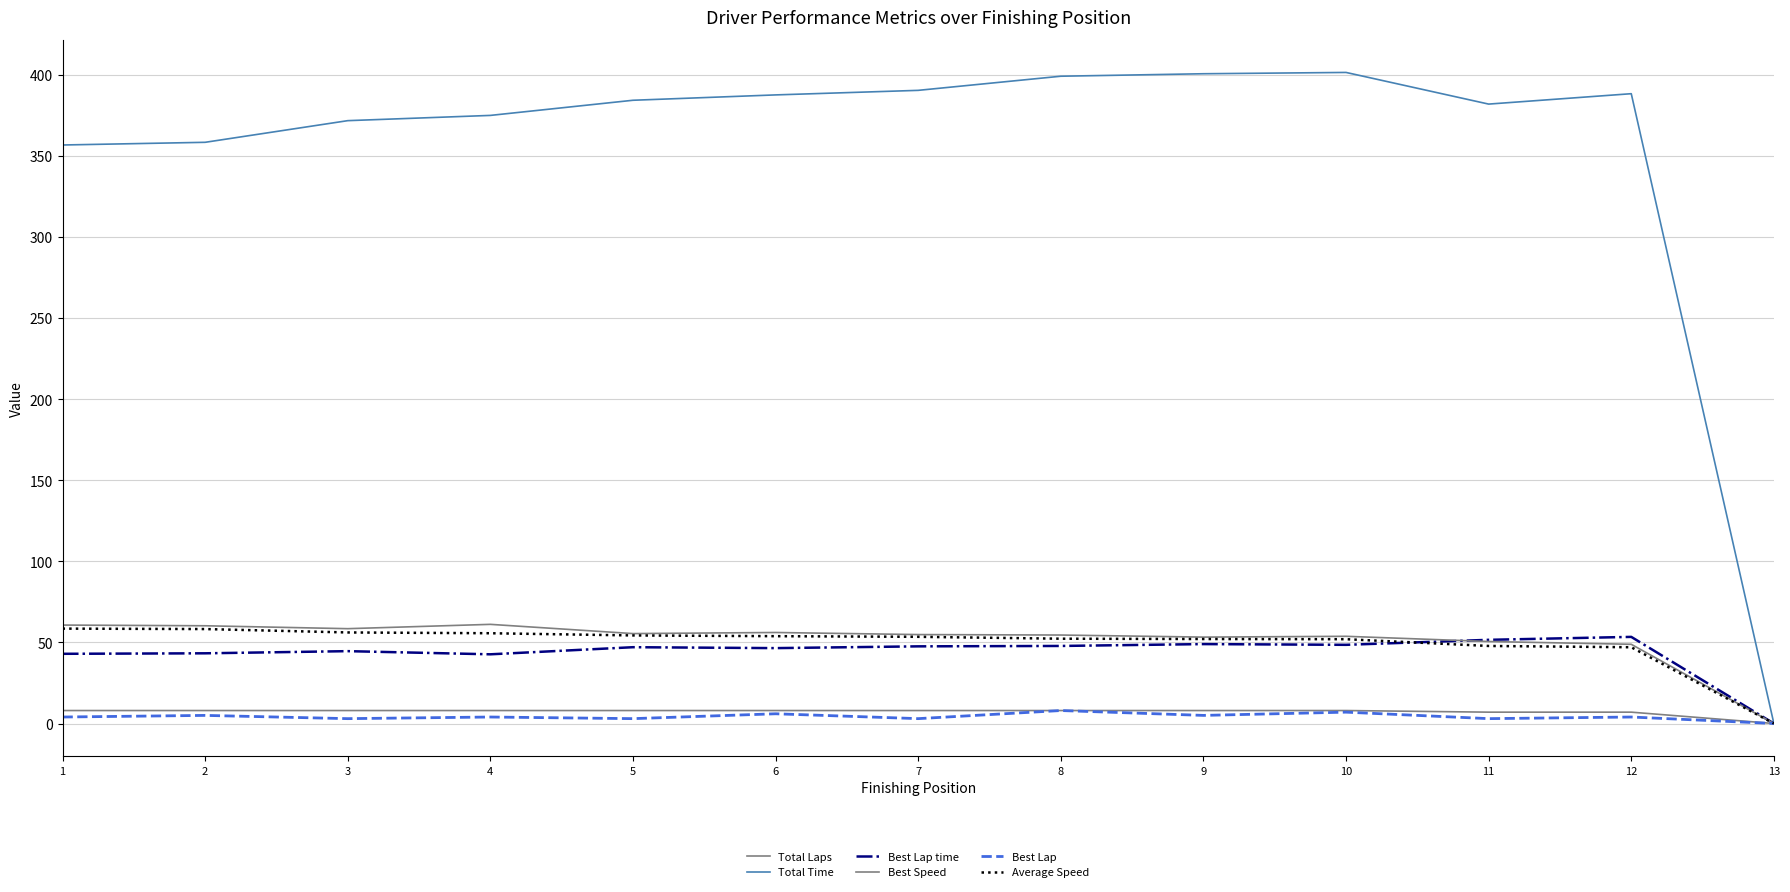

At which category is the sum across all series the highest?

10